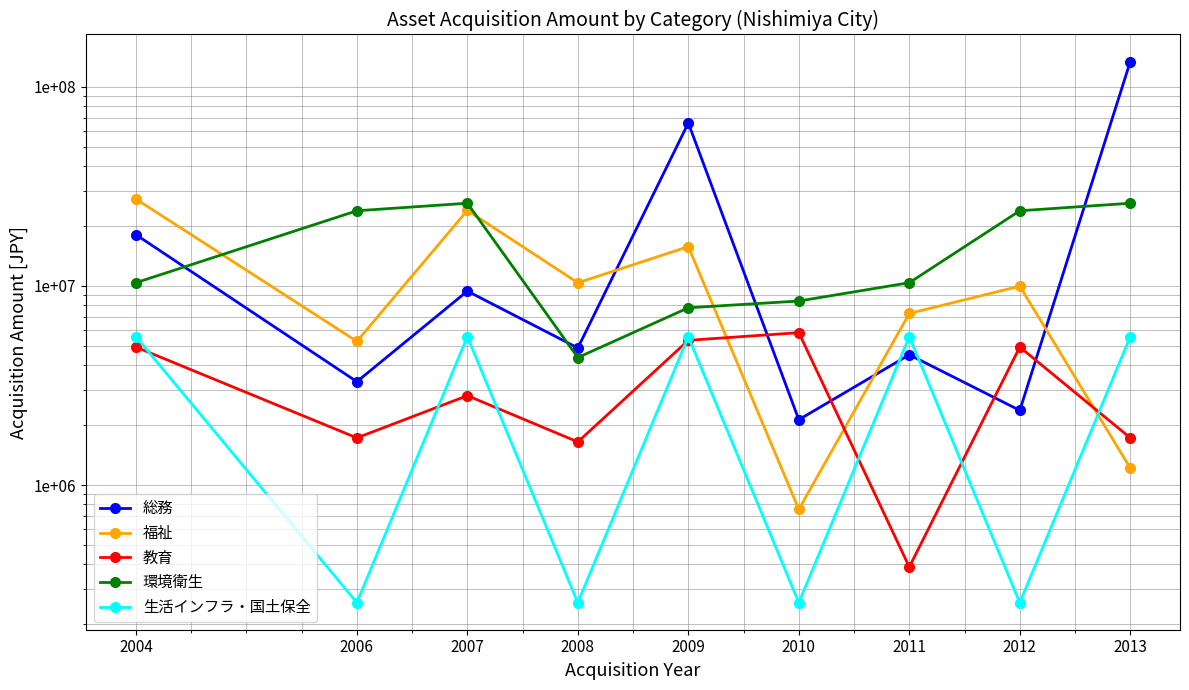

How many interior local valleys does the 教育 series have?

3